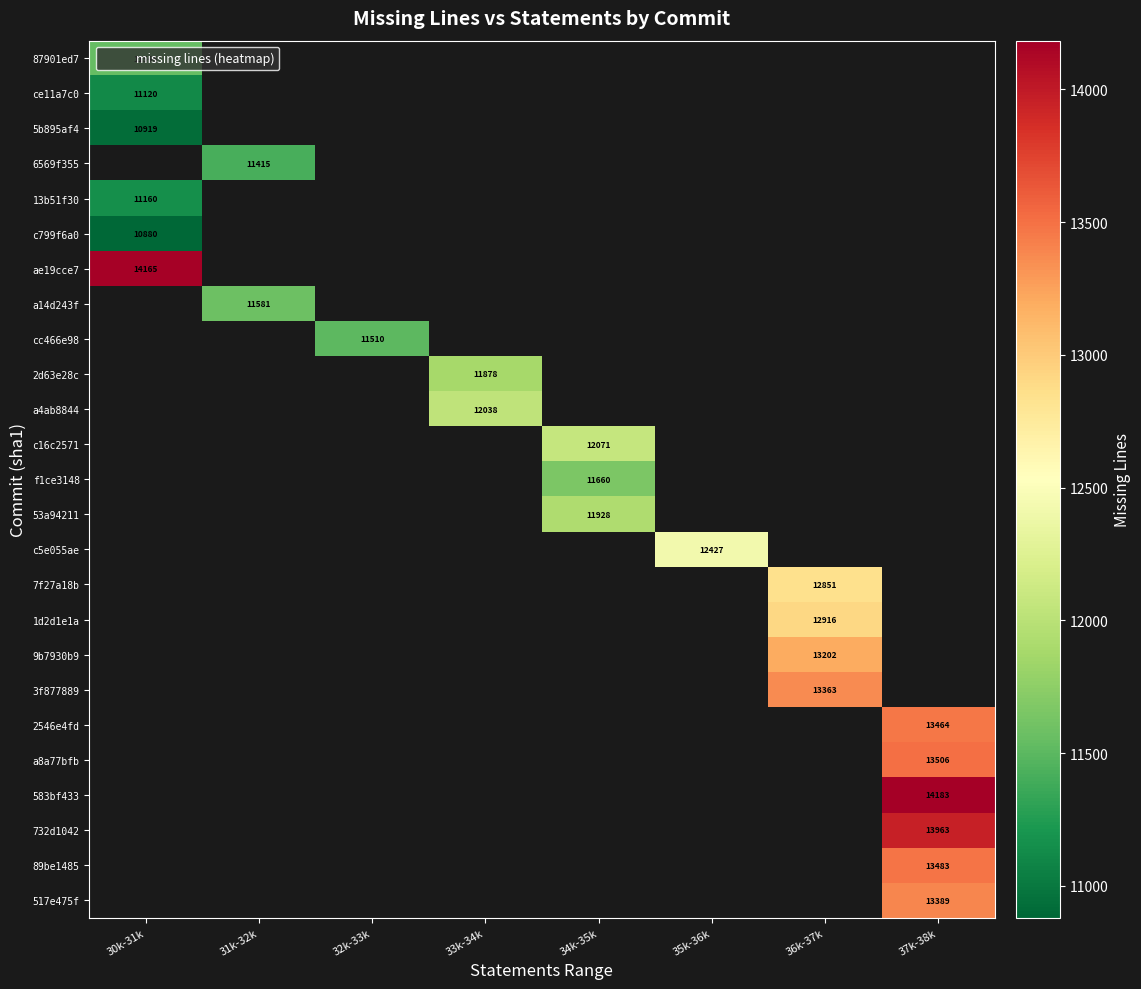

What is the maximum value shown in the chart?

14183.0